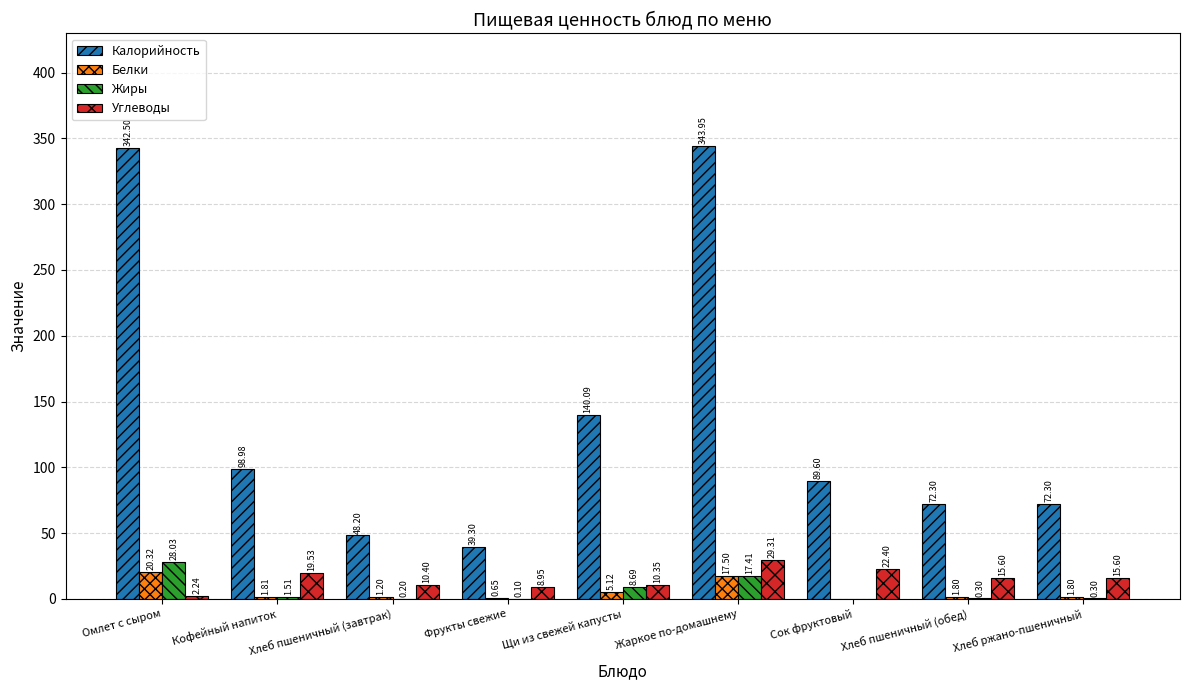

What is the difference between the Белки values at Щи из свежей капусты and Хлеб пшеничный (обед)?

3.3